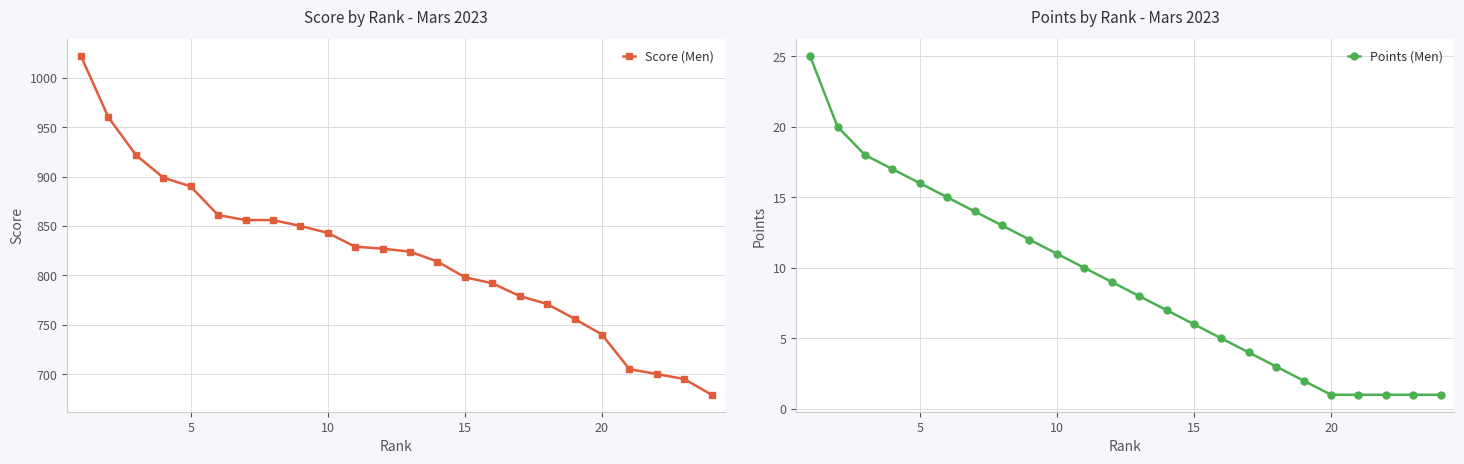

The Points (Men) series shows 0 at 20. True or false?

False